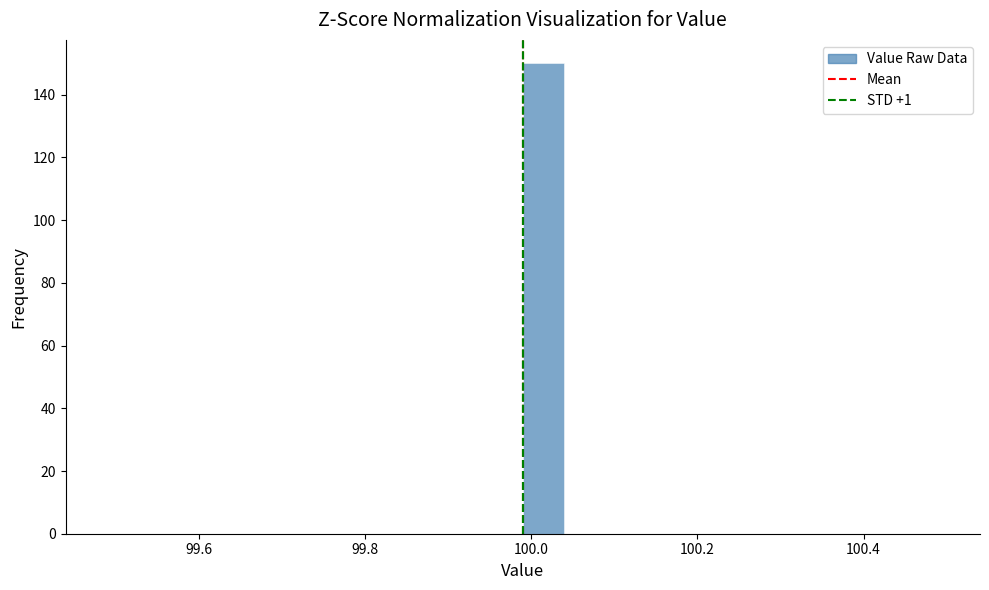

Around what value on the x-axis is the tallest bar? Give the approximate position of its centre, as read against the axis.

100.02